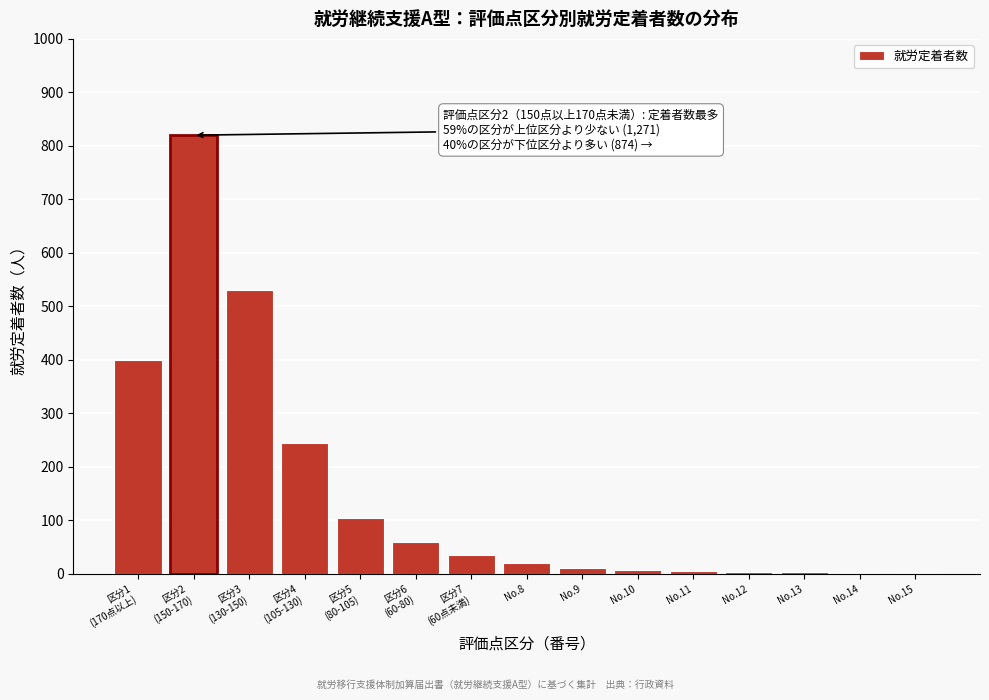

What is the maximum value shown in the chart?

820